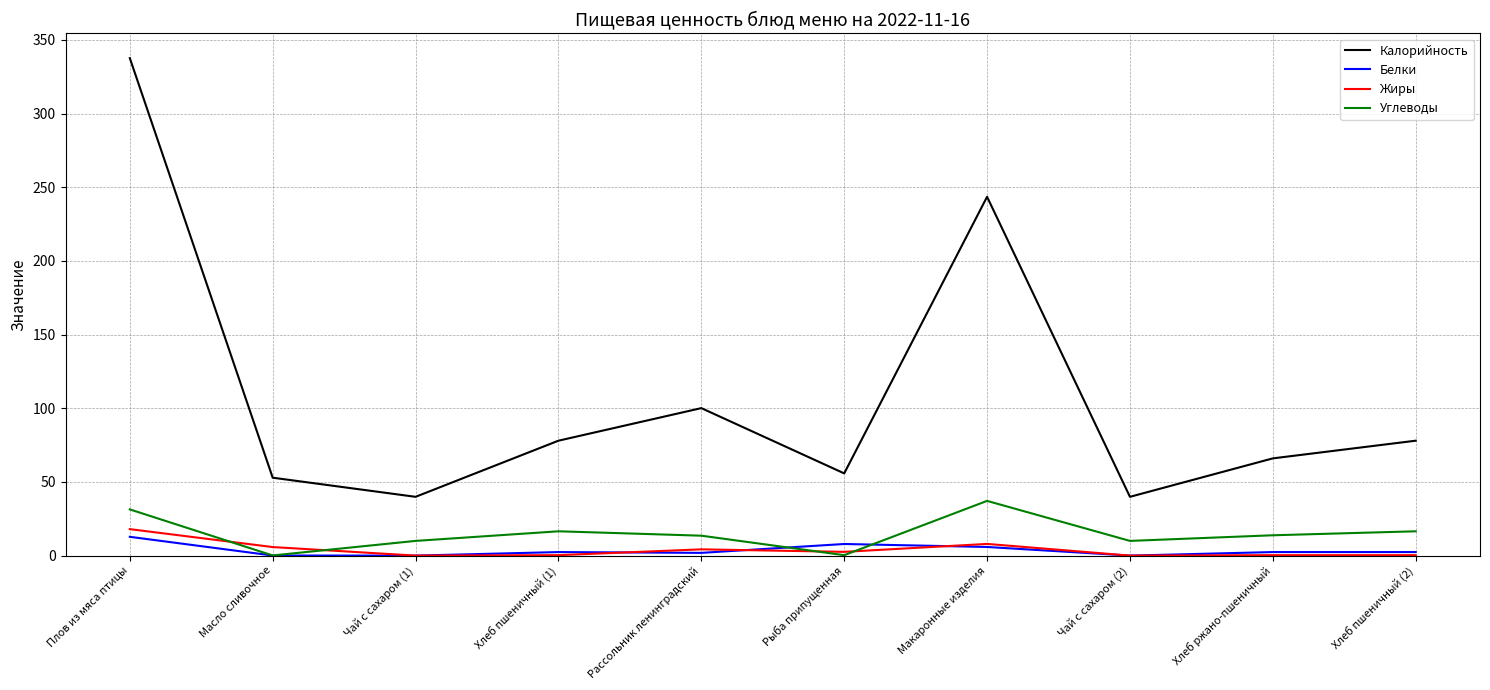

Which series changed the most between Рассольник ленинградский and Рыба припущенная?

Калорийность